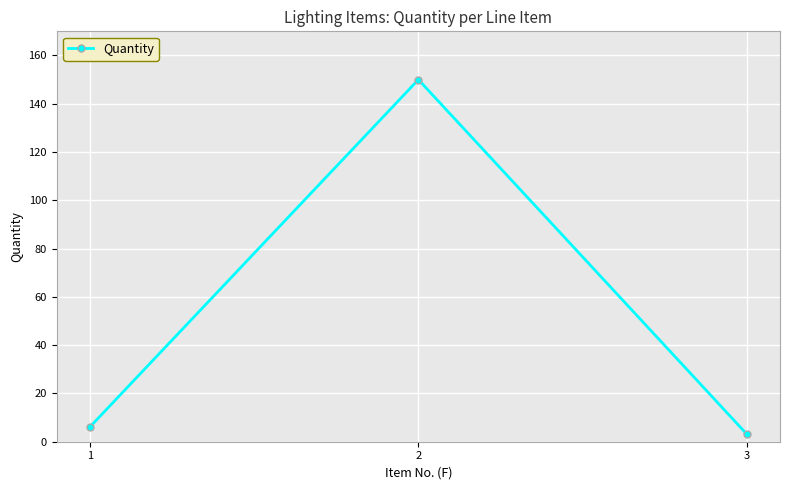

What is the sum of all values?

159